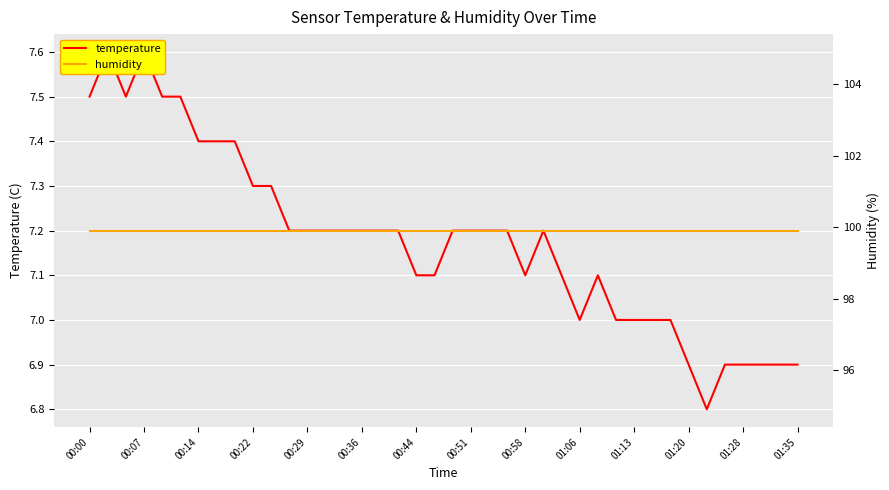

Which series has the widest spread of values?

temperature